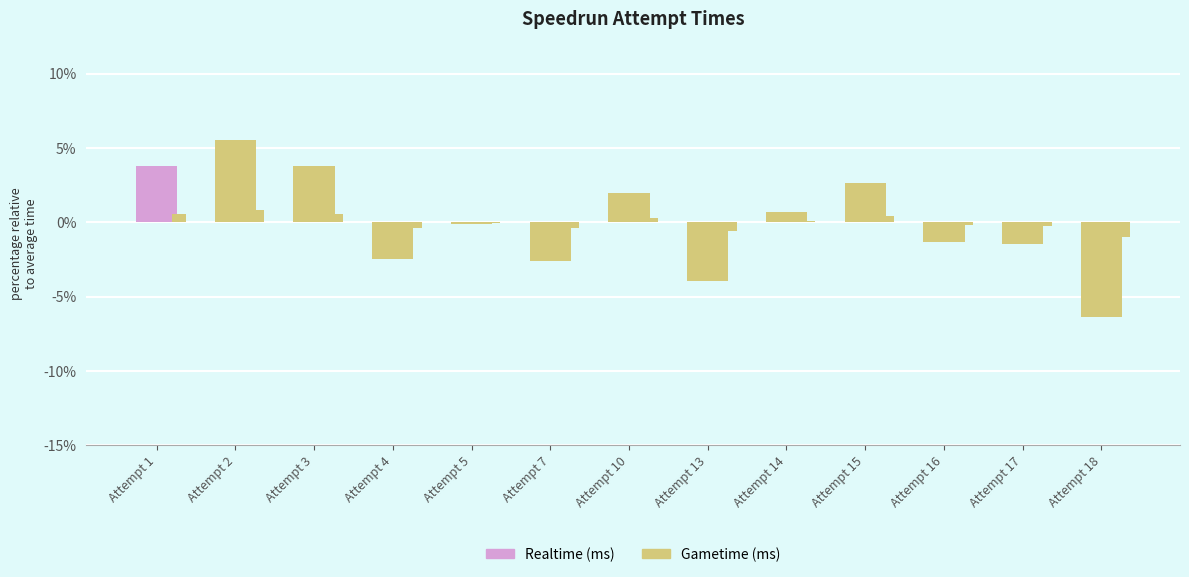

Is it true that Gametime (ms) equals -0.6 at Attempt 13?

True